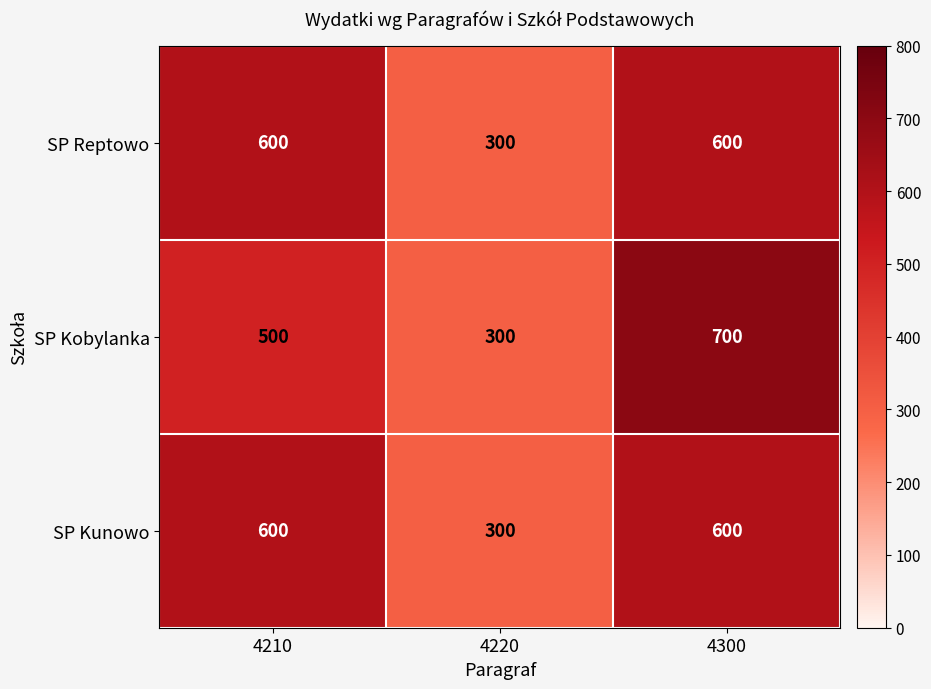

List the labels in order of SP Kobylanka value, smallest first.

4220, 4210, 4300